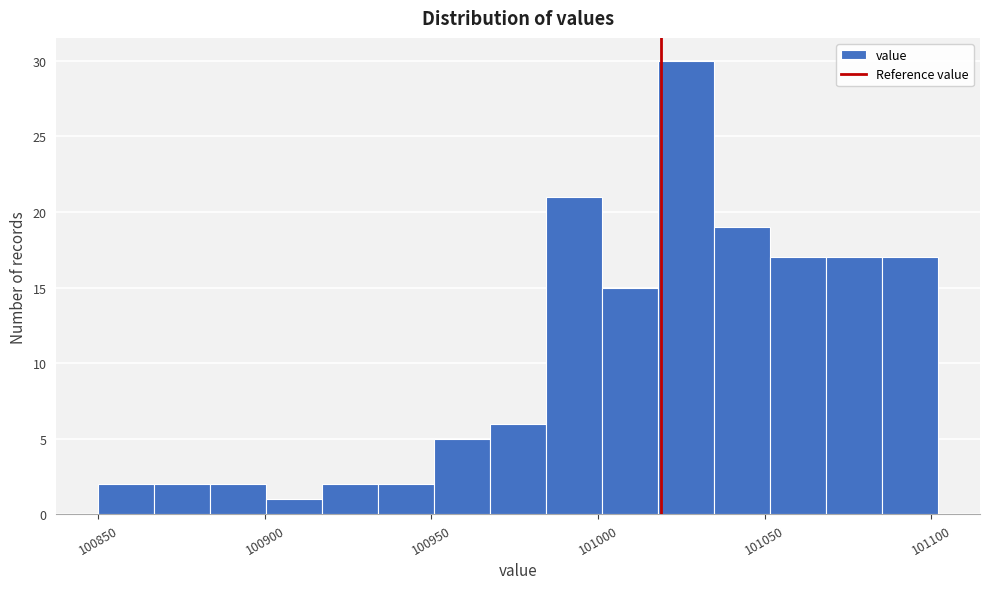

Around what value on the x-axis is the tallest bar? Give the approximate position of its centre, as read against the axis.

101025